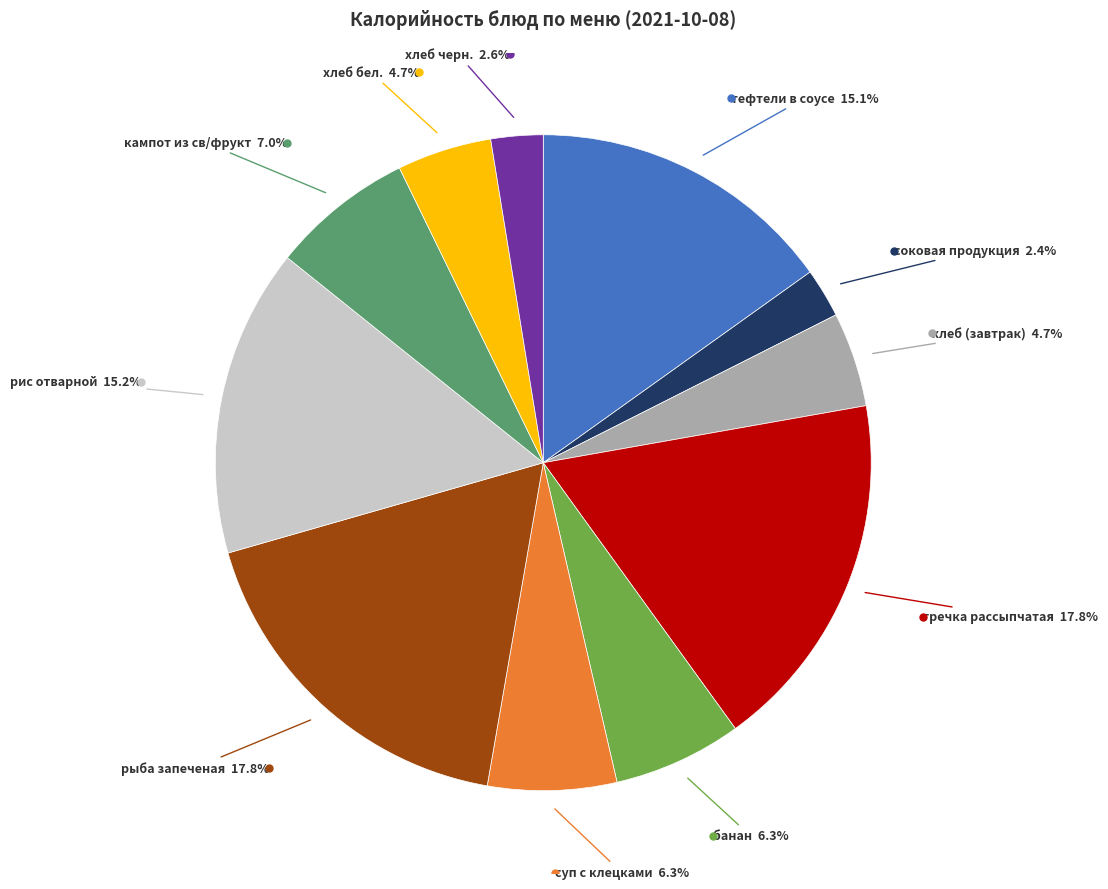

Does any single category account for the majority?

No